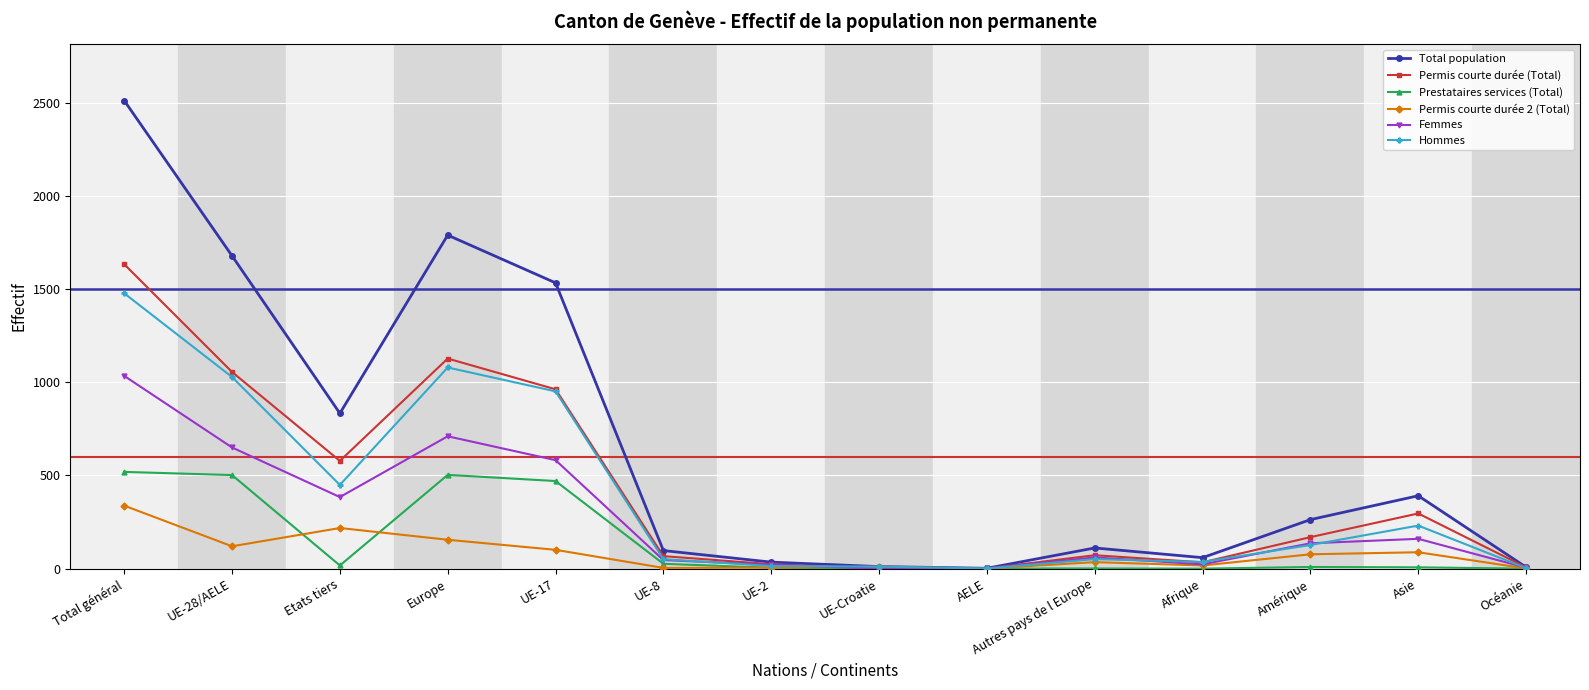

Which series has the widest spread of values?

Total population